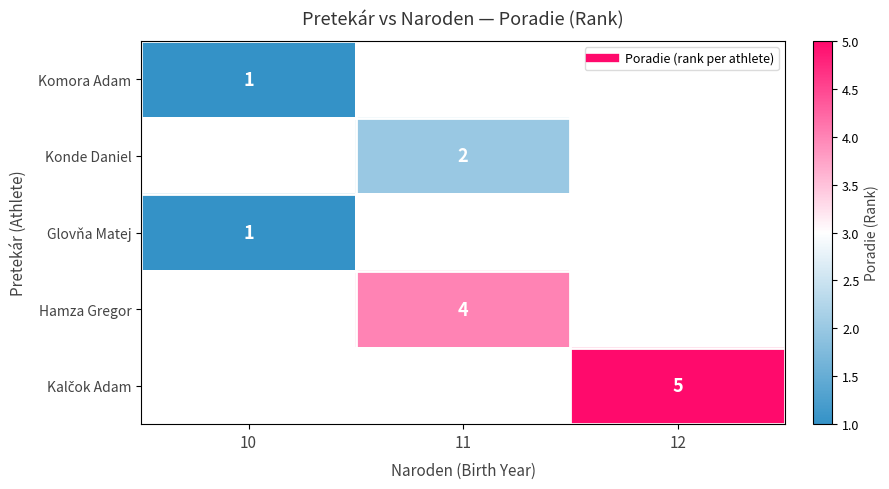

Which category has the highest value in the Glovňa Matej series?

10